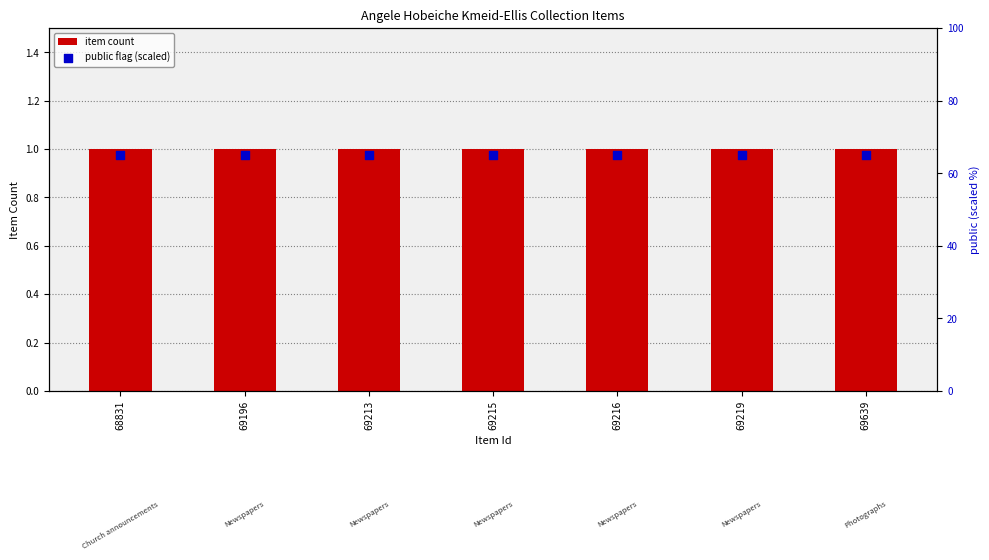

What are all the series names shown in the legend?

item count, public flag (scaled)